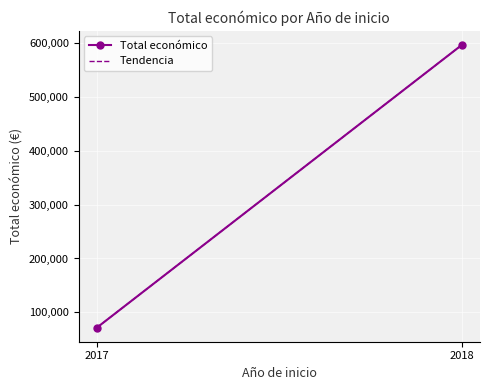

What is the maximum value for Tendencia?

596106.0